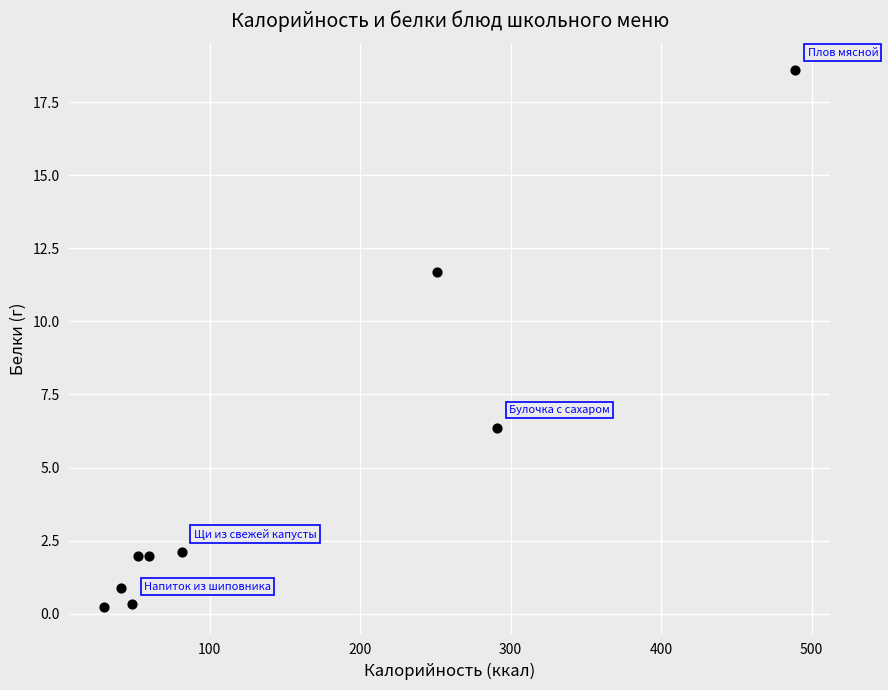

What is the average Y value?

4.9